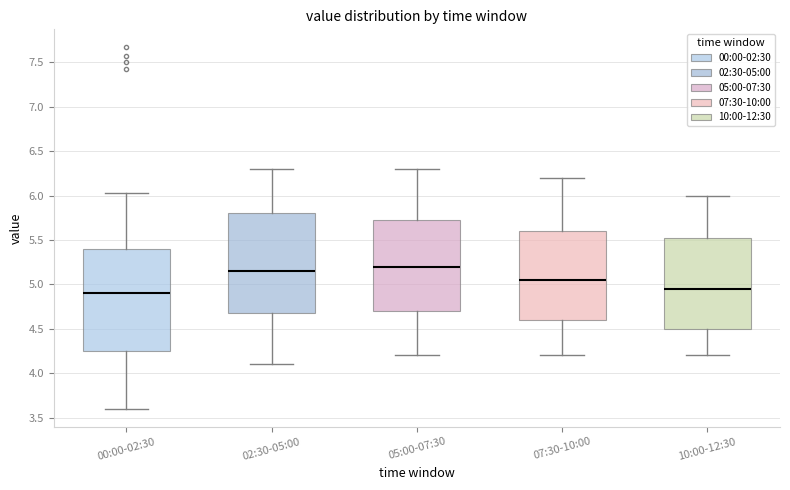

Reading left to right, transcribe this box plot: for each box, give where its median line is, the range the box spans, and where its two whiskers end, as read against the y-axis. The values are not printed on the chart, so give them approximately, as read against the axis.

00:00-02:30: median 4.90, box 4.25 to 5.40, whiskers 3.60 to 6.05
02:30-05:00: median 5.15, box 4.70 to 5.80, whiskers 4.10 to 6.30
05:00-07:30: median 5.20, box 4.70 to 5.75, whiskers 4.20 to 6.30
07:30-10:00: median 5.05, box 4.60 to 5.60, whiskers 4.20 to 6.20
10:00-12:30: median 4.95, box 4.50 to 5.55, whiskers 4.20 to 6.00